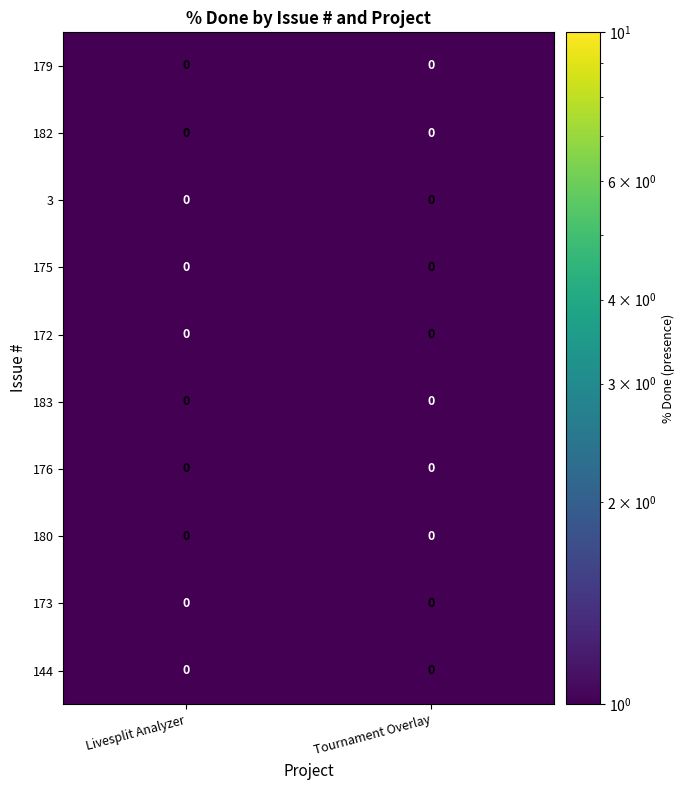

At which category is the sum across all series the highest?

Livesplit Analyzer